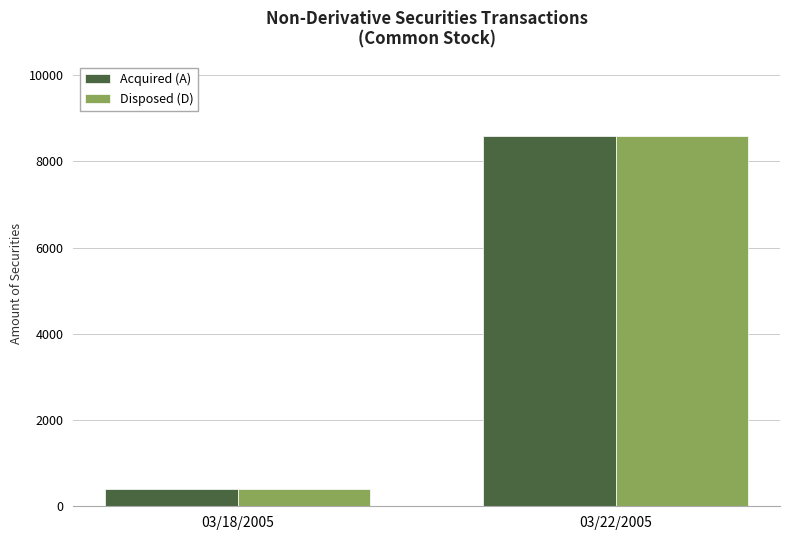

At how many categories does at least one series exceed 5398?

1